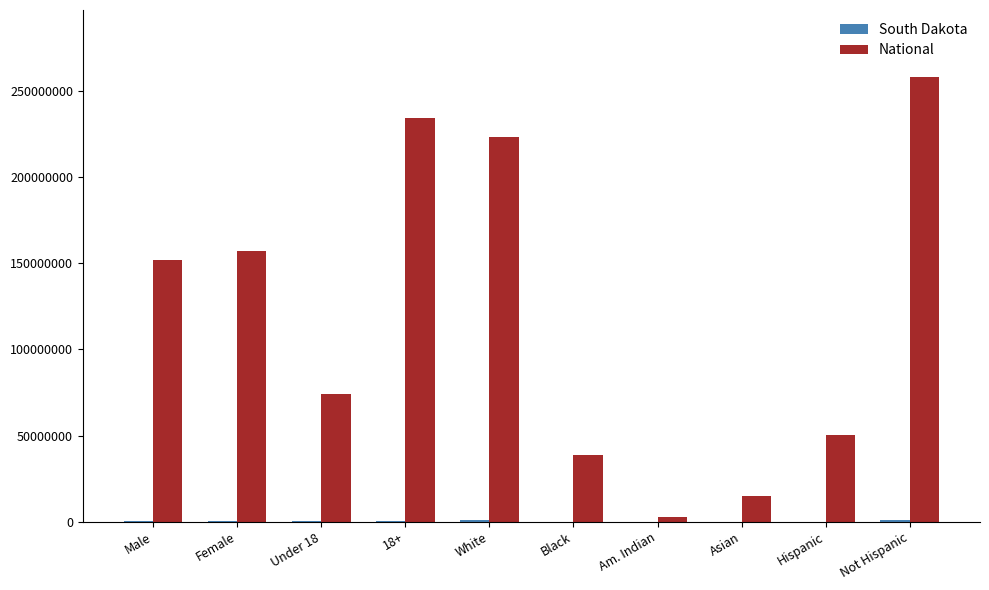

The National series shows 64887580 at Female. True or false?

False